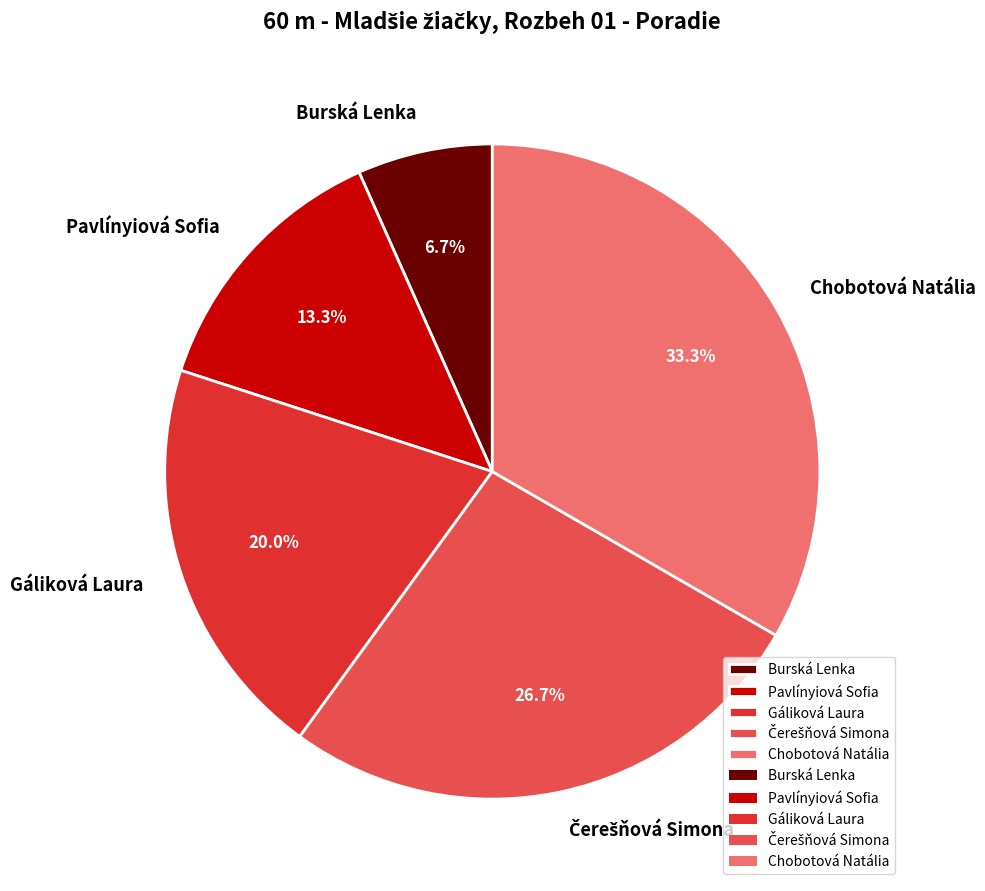

Is Gáliková Laura the majority of the pie?

No